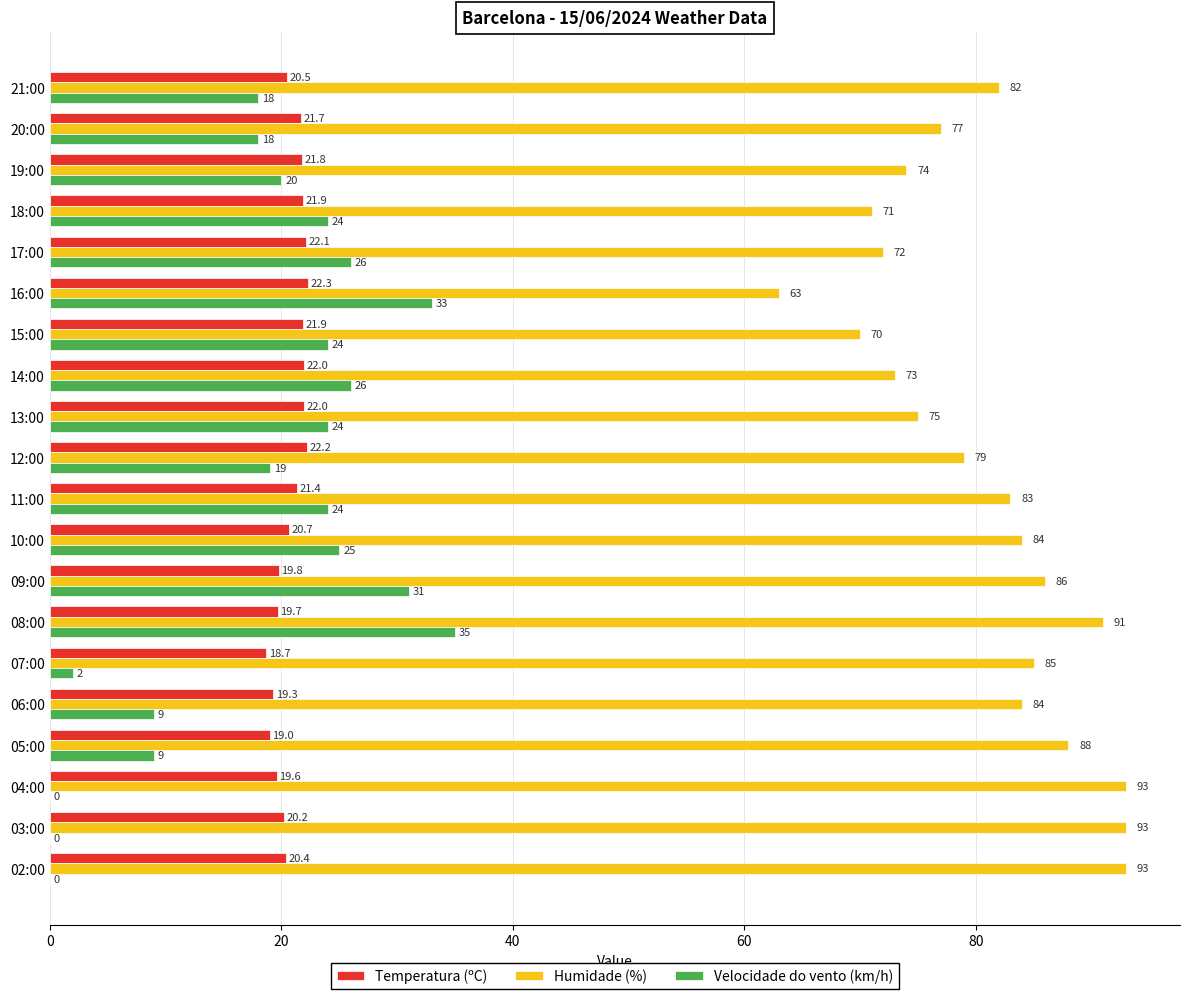

At which label is Humidade (%) closest to 78?

20:00